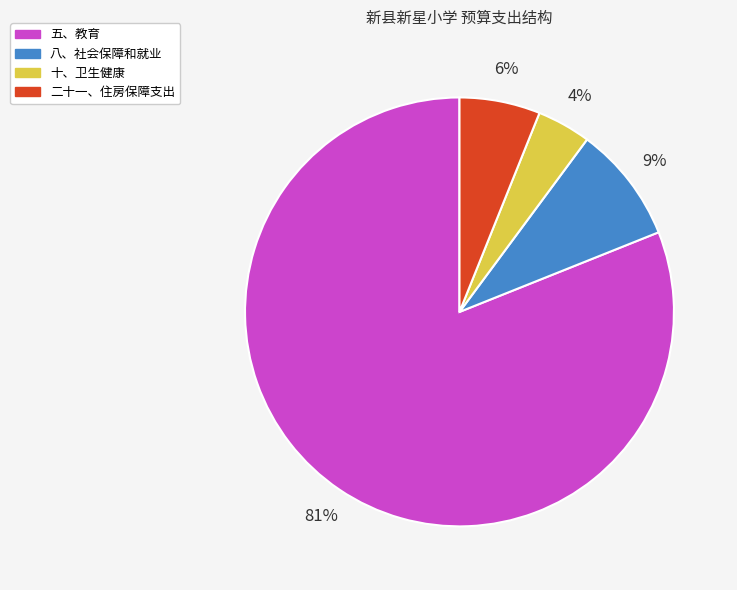

Is the sum of 十、卫生健康 and 二十一、住房保障支出 greater than half?

No